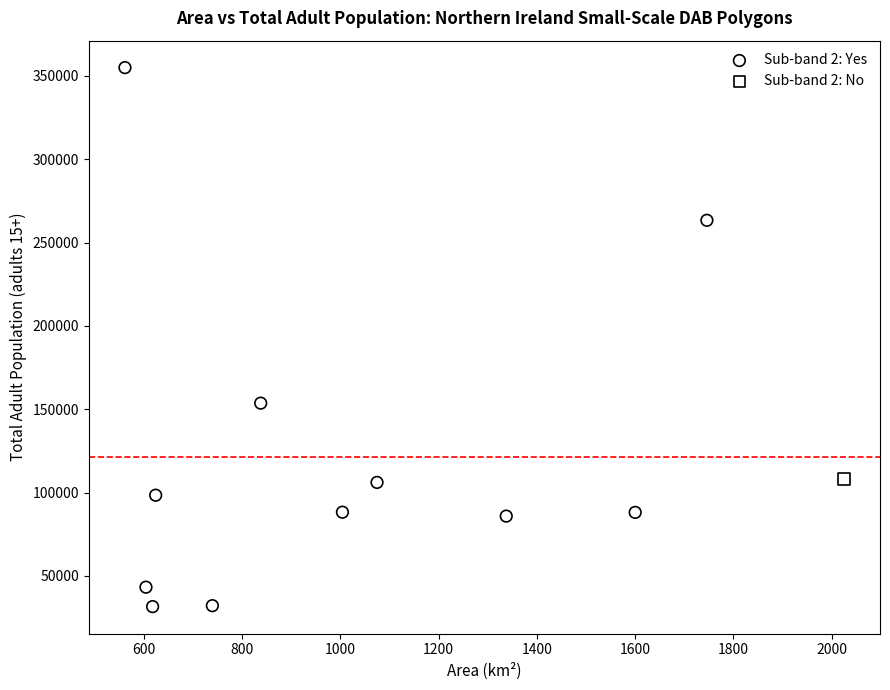

What are all the series names shown in the legend?

Sub-band 2: Yes, Sub-band 2: No